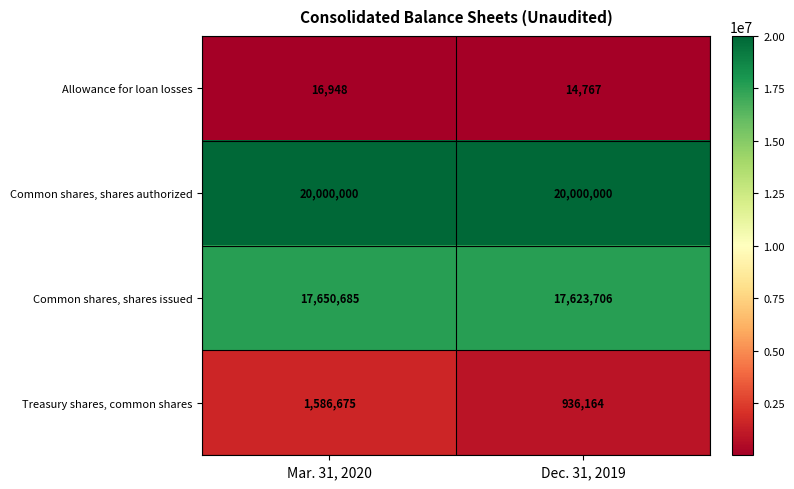

What is the total value across all series at Mar. 31, 2020?

39254308